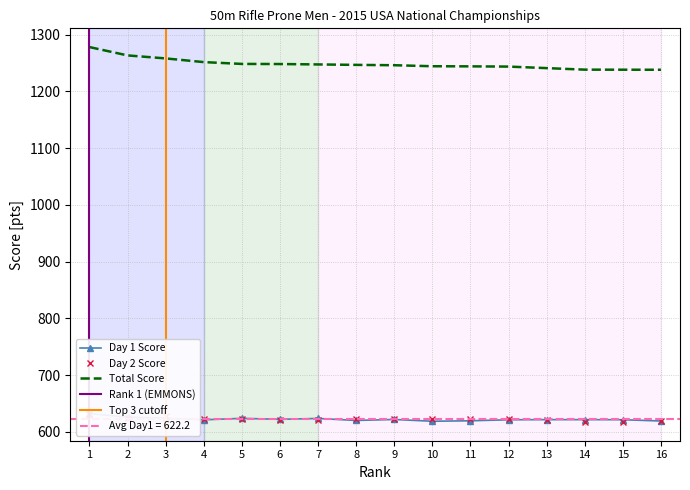

How many interior local peaks does the Day1 series have?

3